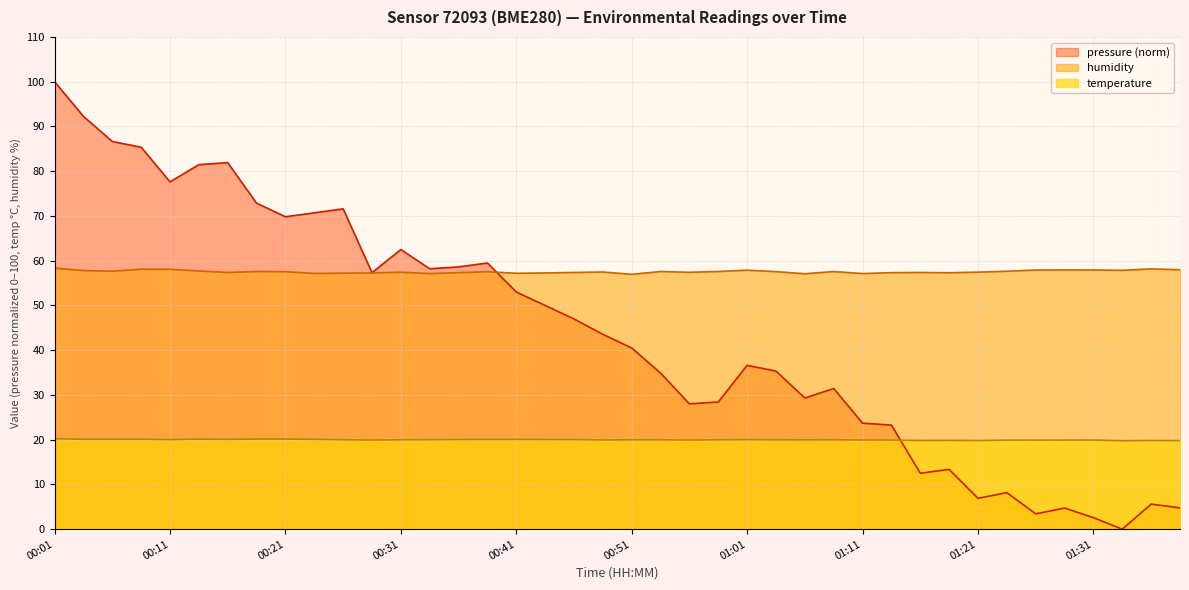

Which category has the lowest value across all series?

01:33